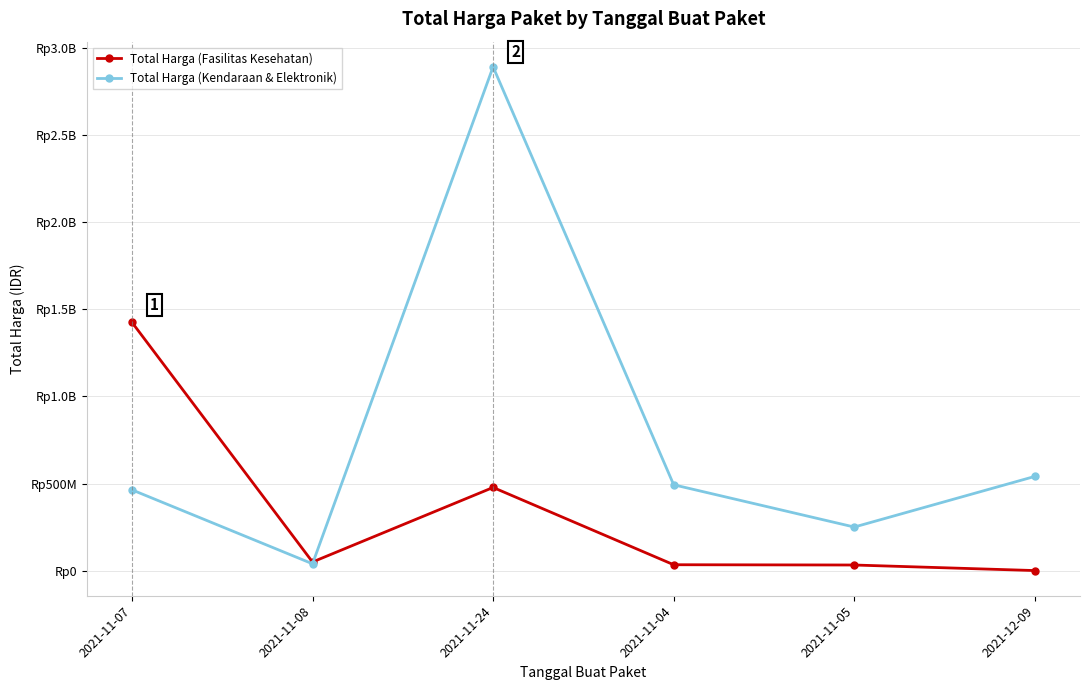

Rank the series at 2021-11-08 from lowest to highest value.

Total Harga (Kendaraan & Elektronik), Total Harga (Fasilitas Kesehatan)